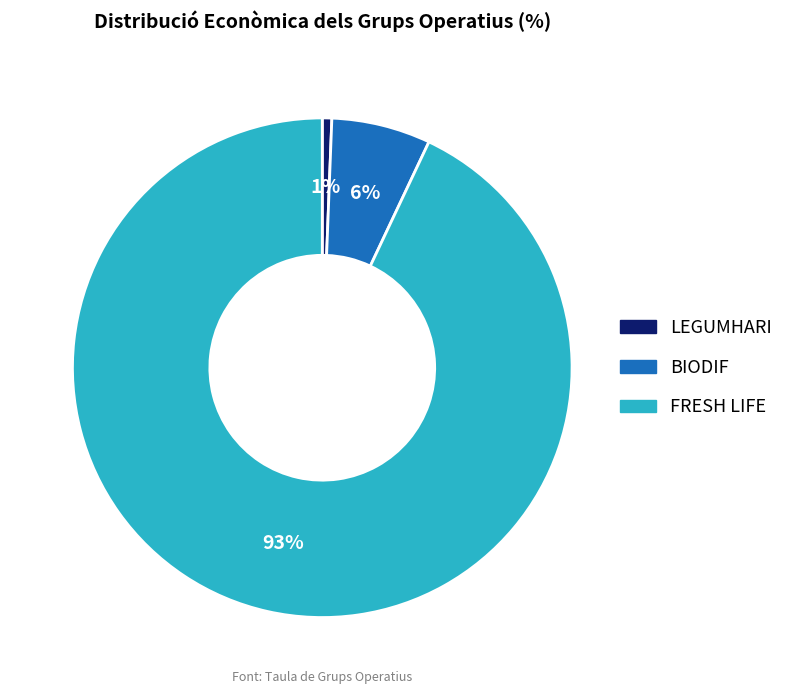

Is it true that BIODIF is 6% of the pie?

True